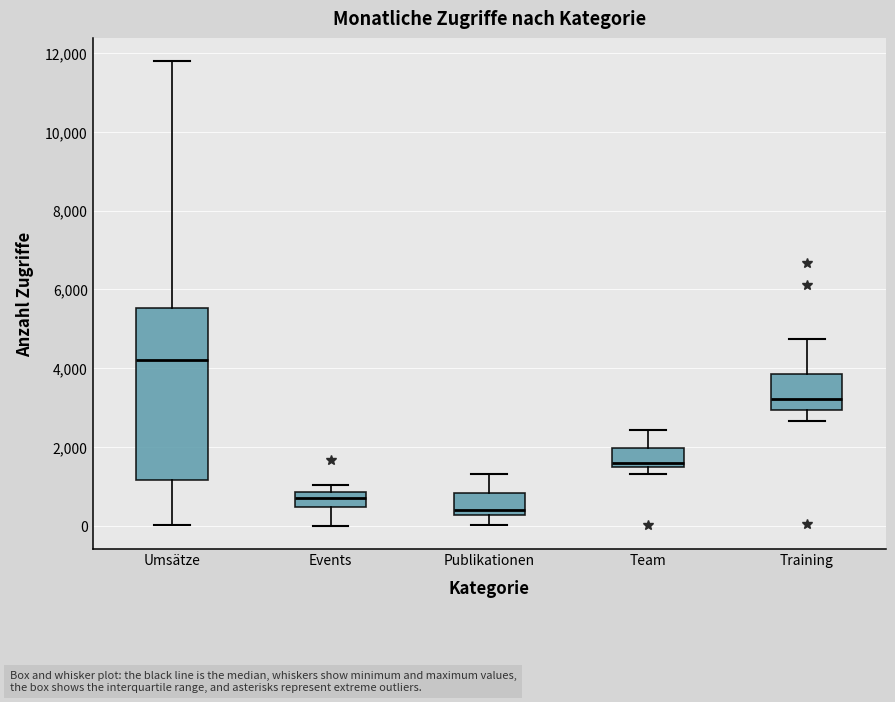

Where does the upper whisker of the box for Umsätze end on the y-axis? The values are not printed on the chart, so give them approximately, as read against the axis.

11800